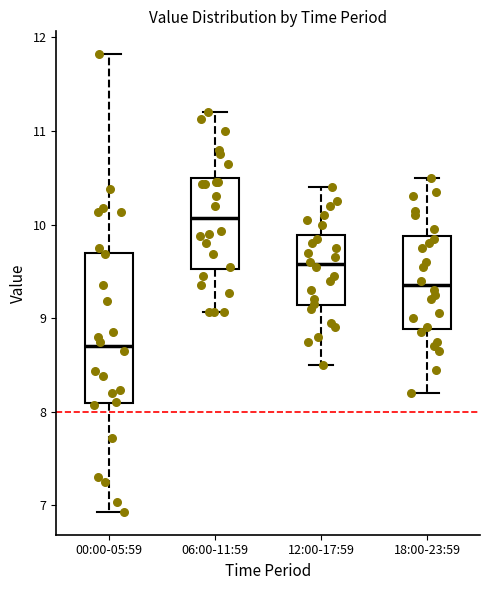

Which box is the tallest, from its lower edge to its upper edge?

00:00-05:59